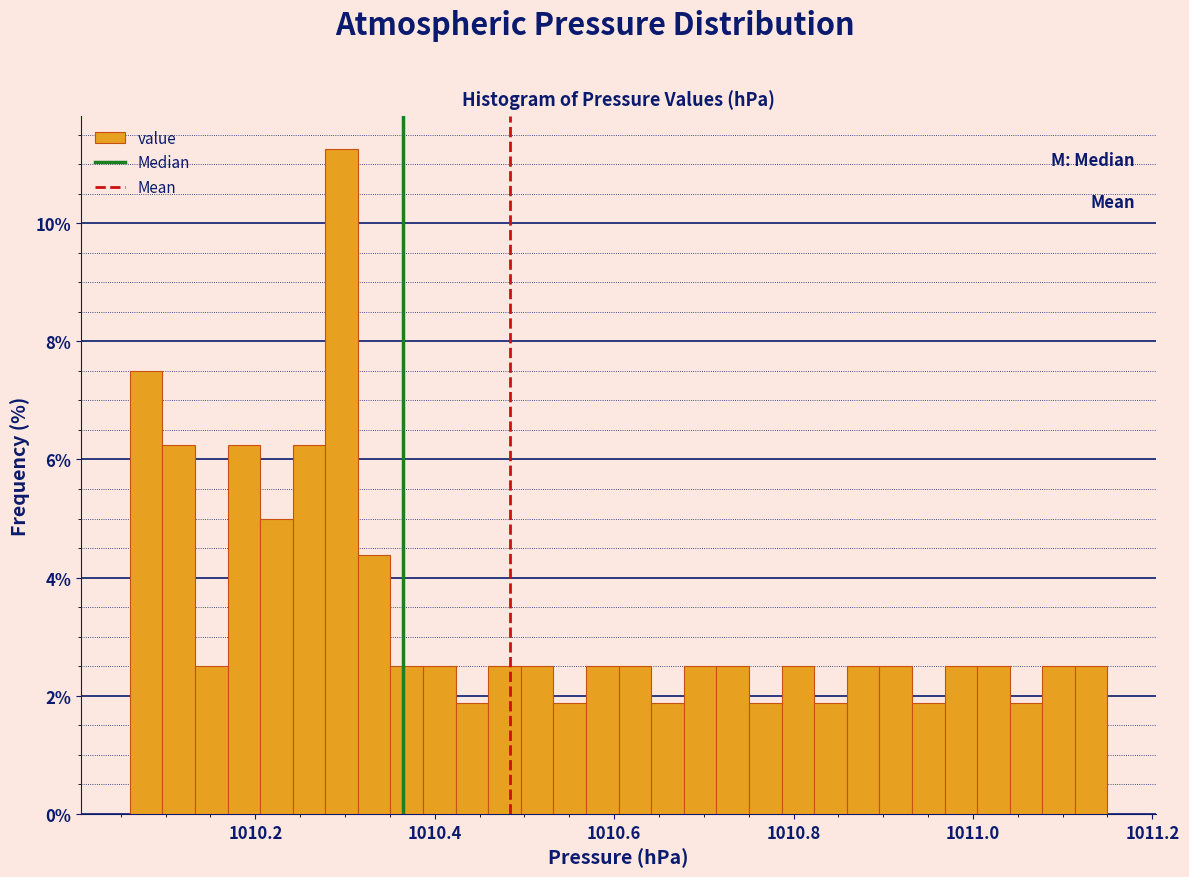

Read against the x-axis, roughly where is the centre of the tallest bar?

1010.30